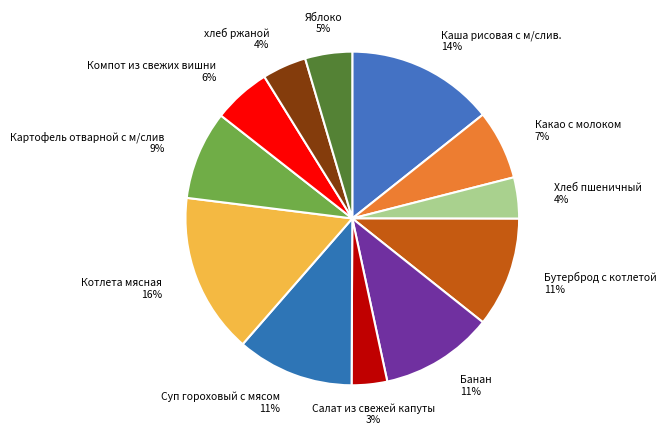

How many slices are in this pie chart?

12